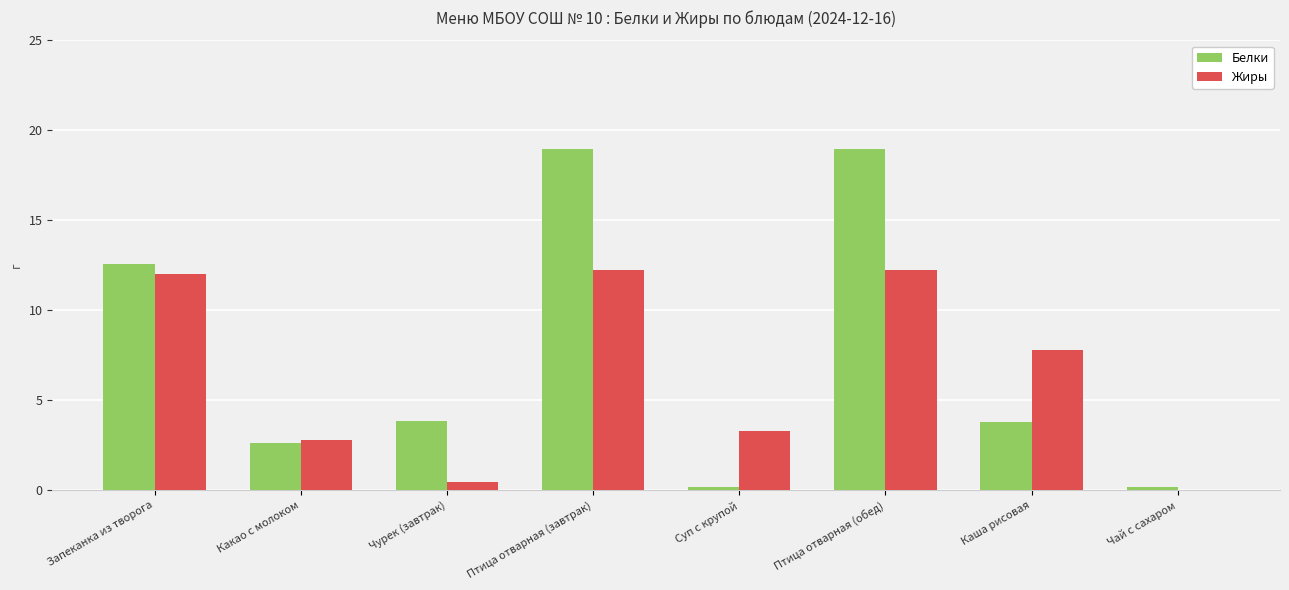

Which series has the largest total across all categories?

Белки